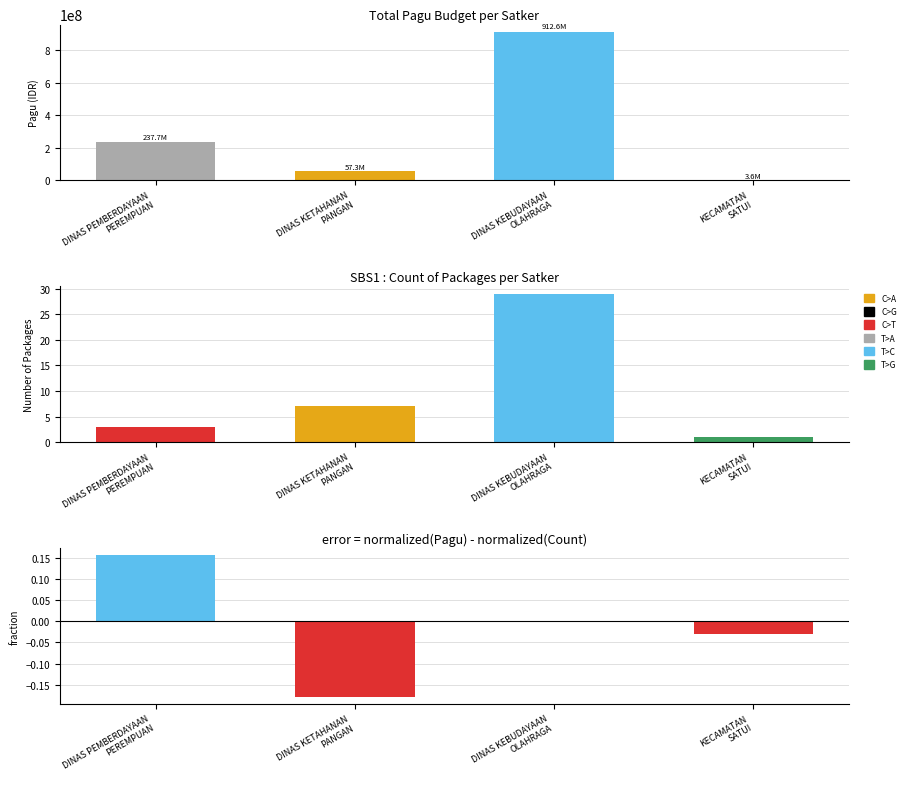

How many data points in Packet Count are above 7?

1